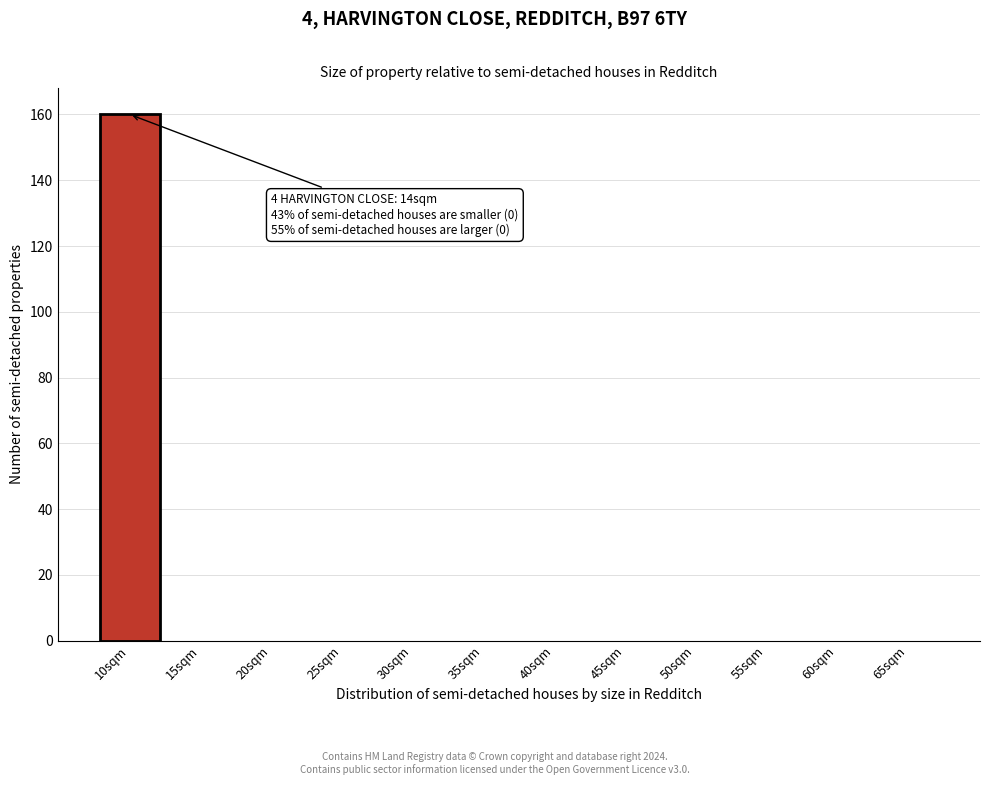

Reading right to left, transcribe all the data shown in this chart.

65sqm=0	60sqm=0	55sqm=0	50sqm=0	45sqm=0	40sqm=0	35sqm=0	30sqm=0	25sqm=0	20sqm=0	15sqm=0	10sqm=160